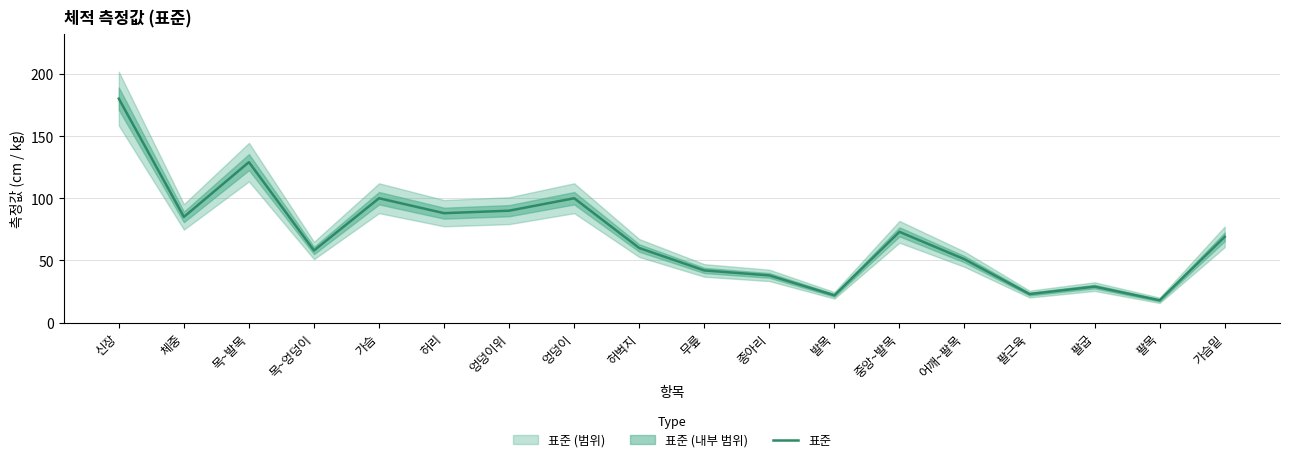

What is the label of the 7th point from the right?

발목